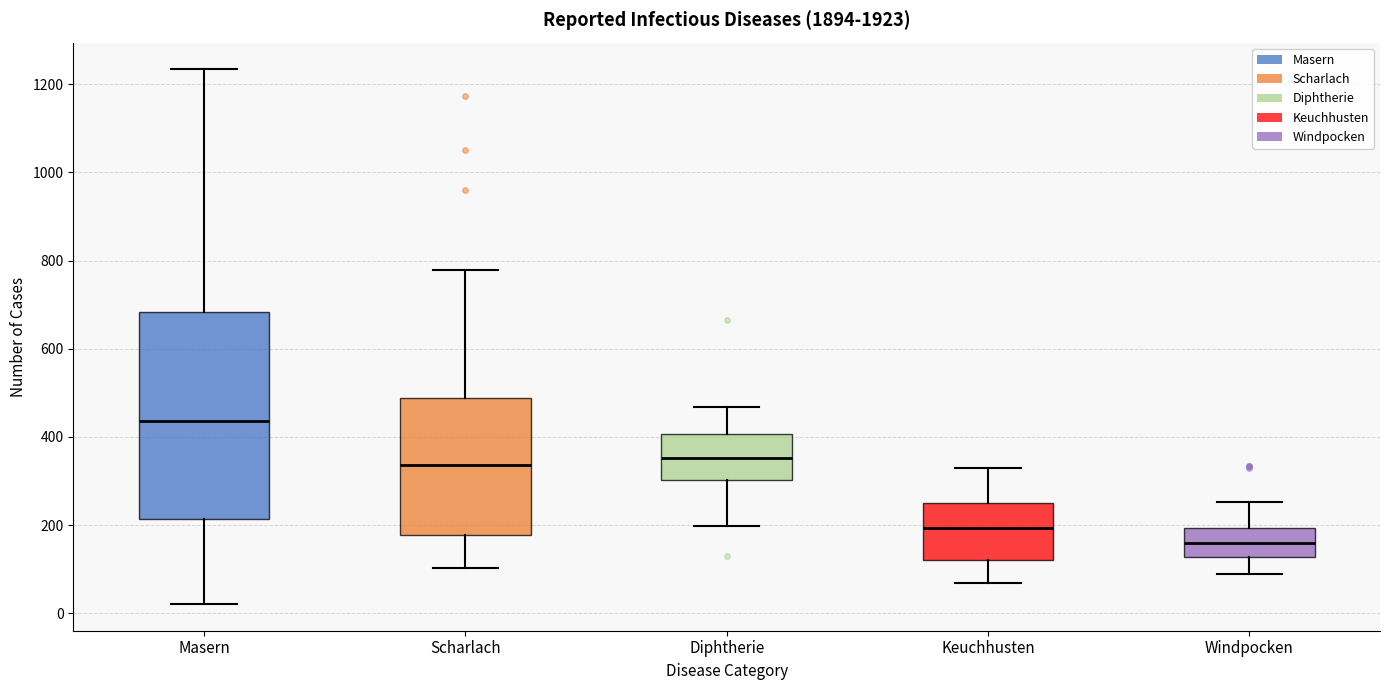

Where does the upper whisker of the box for Diphtherie end on the y-axis? The values are not printed on the chart, so give them approximately, as read against the axis.

460